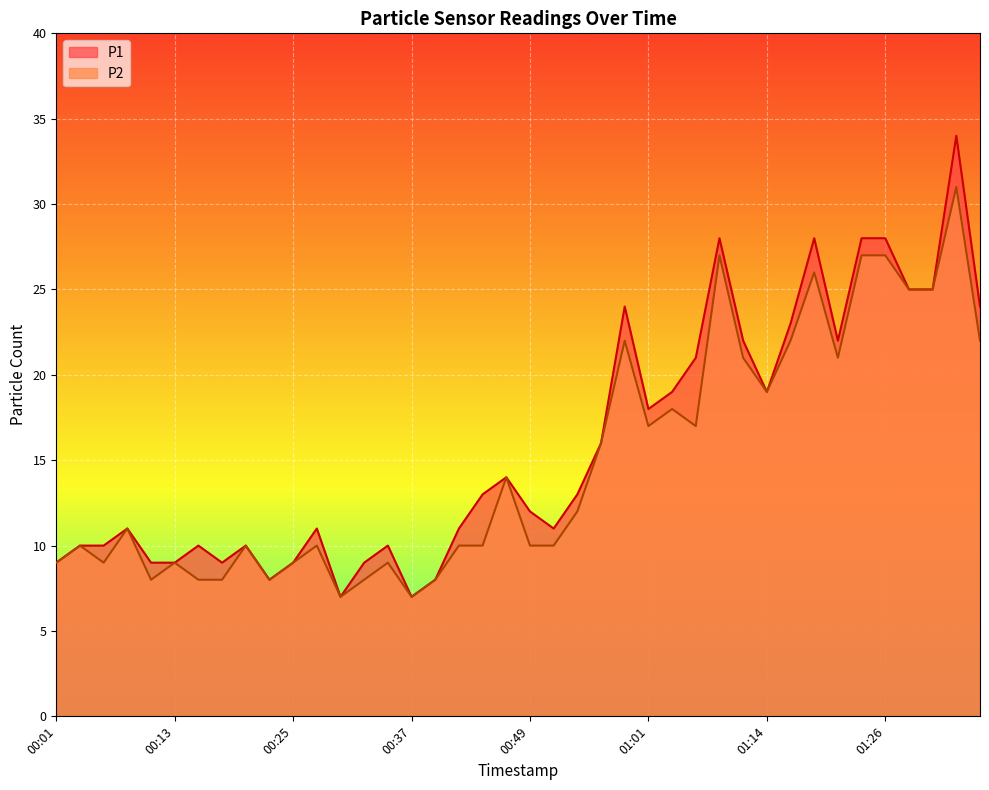

How many interior local valleys does the P1 series have?

8